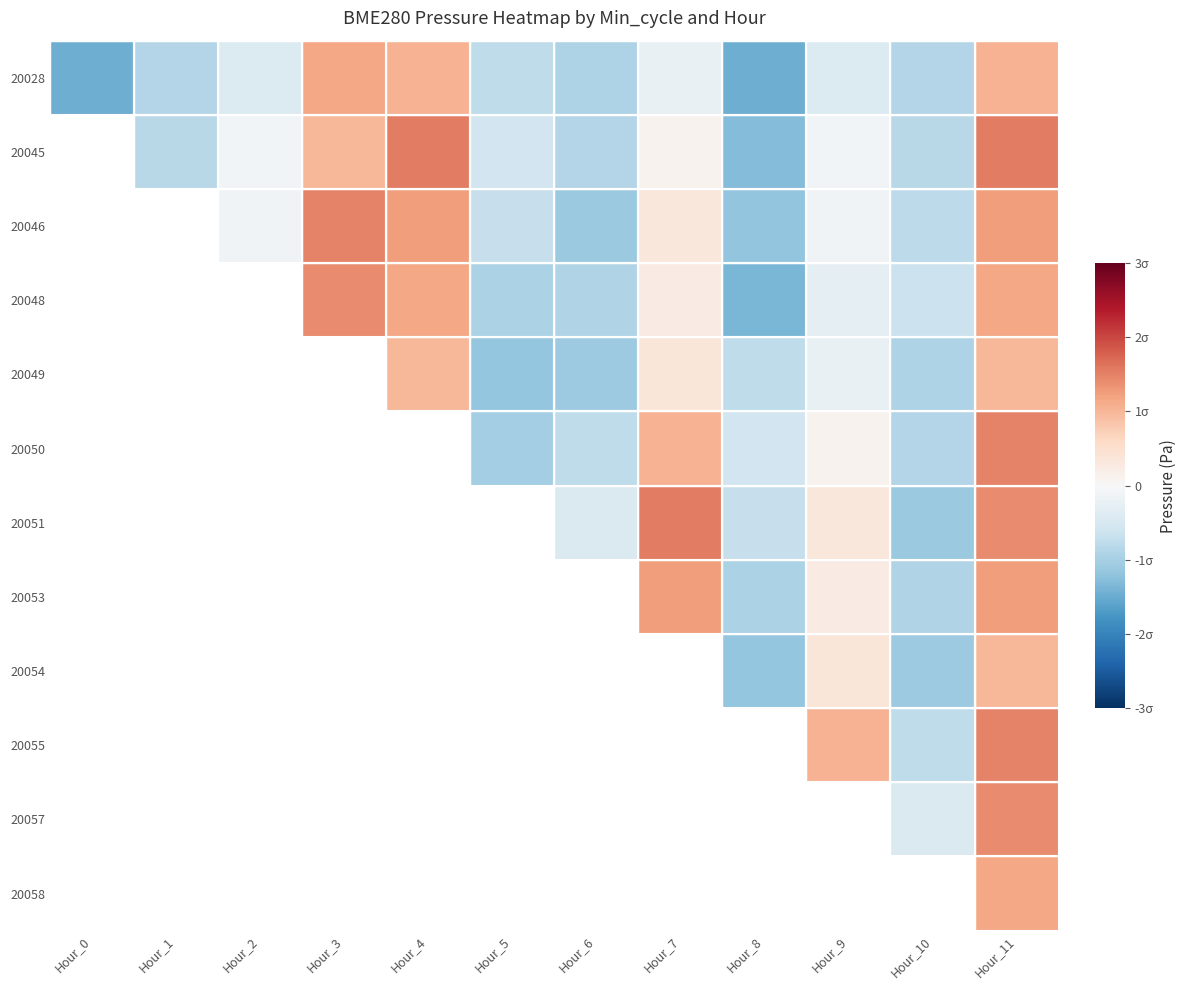

What is the total value across all series at Hour_6?

-7.5